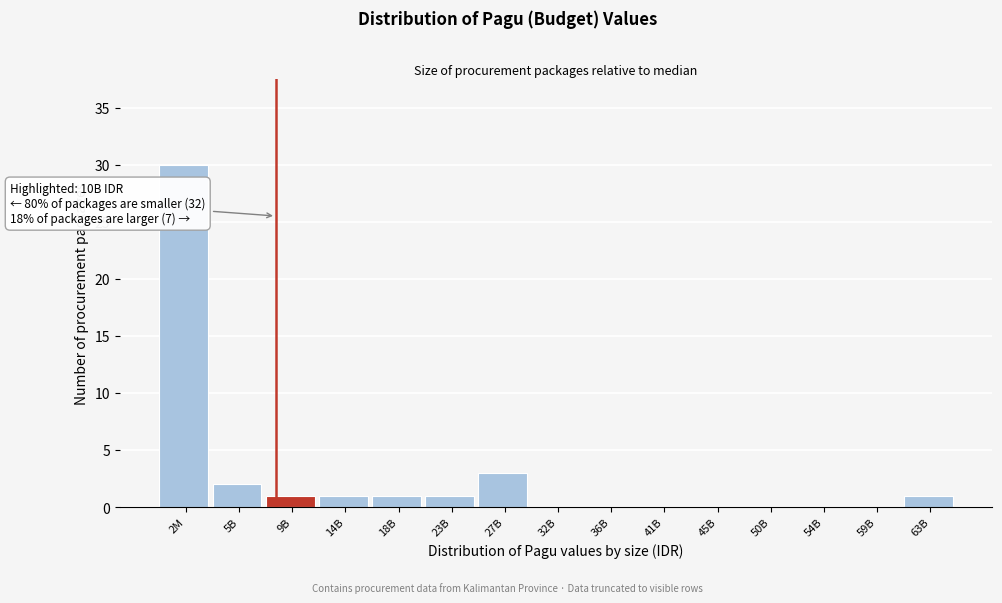

Reading left to right, transcribe all the data shown in this chart.

2M=30	5B=2	9B=1	14B=1	18B=1	23B=1	27B=3	32B=0	36B=0	41B=0	45B=0	50B=0	54B=0	59B=0	63B=1